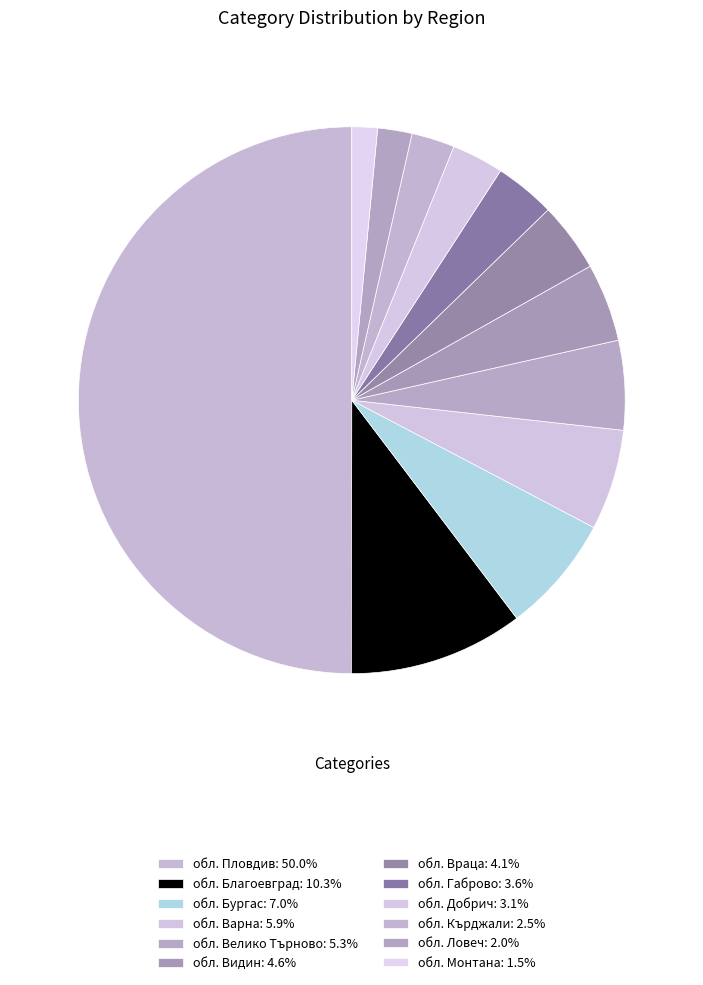

How many segments does this pie chart have?

12